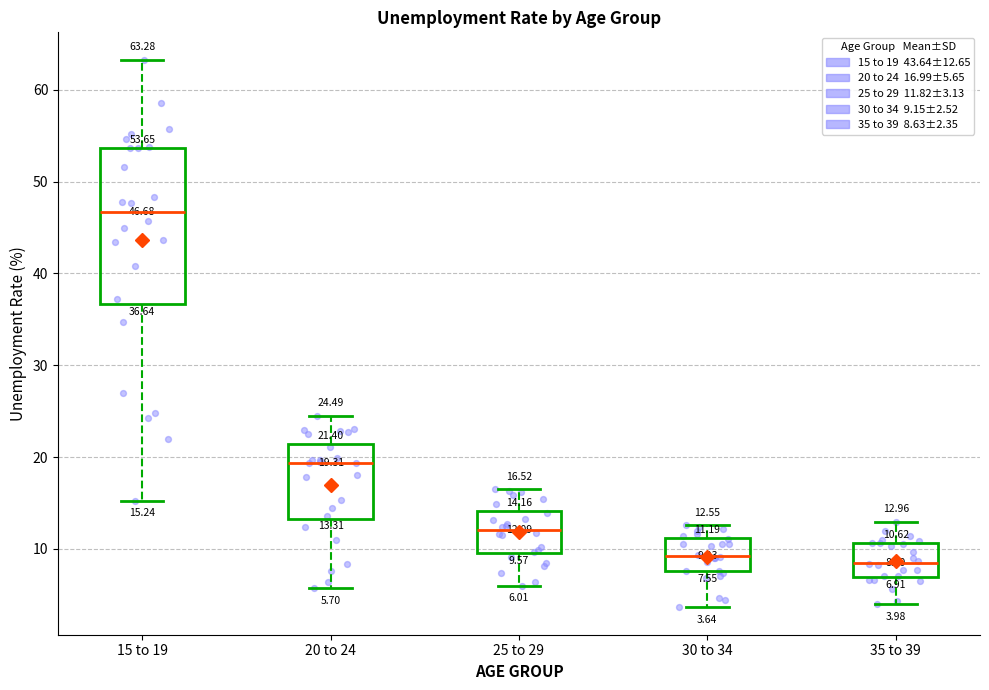

Which box is the tallest, from its lower edge to its upper edge?

15 to 19